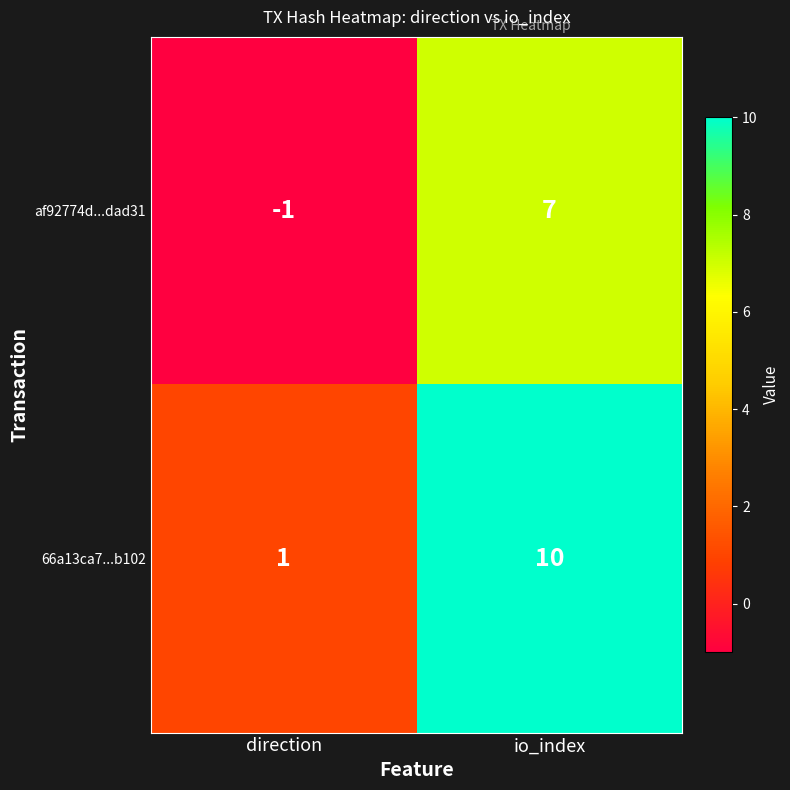

What is the greatest value displayed?

10